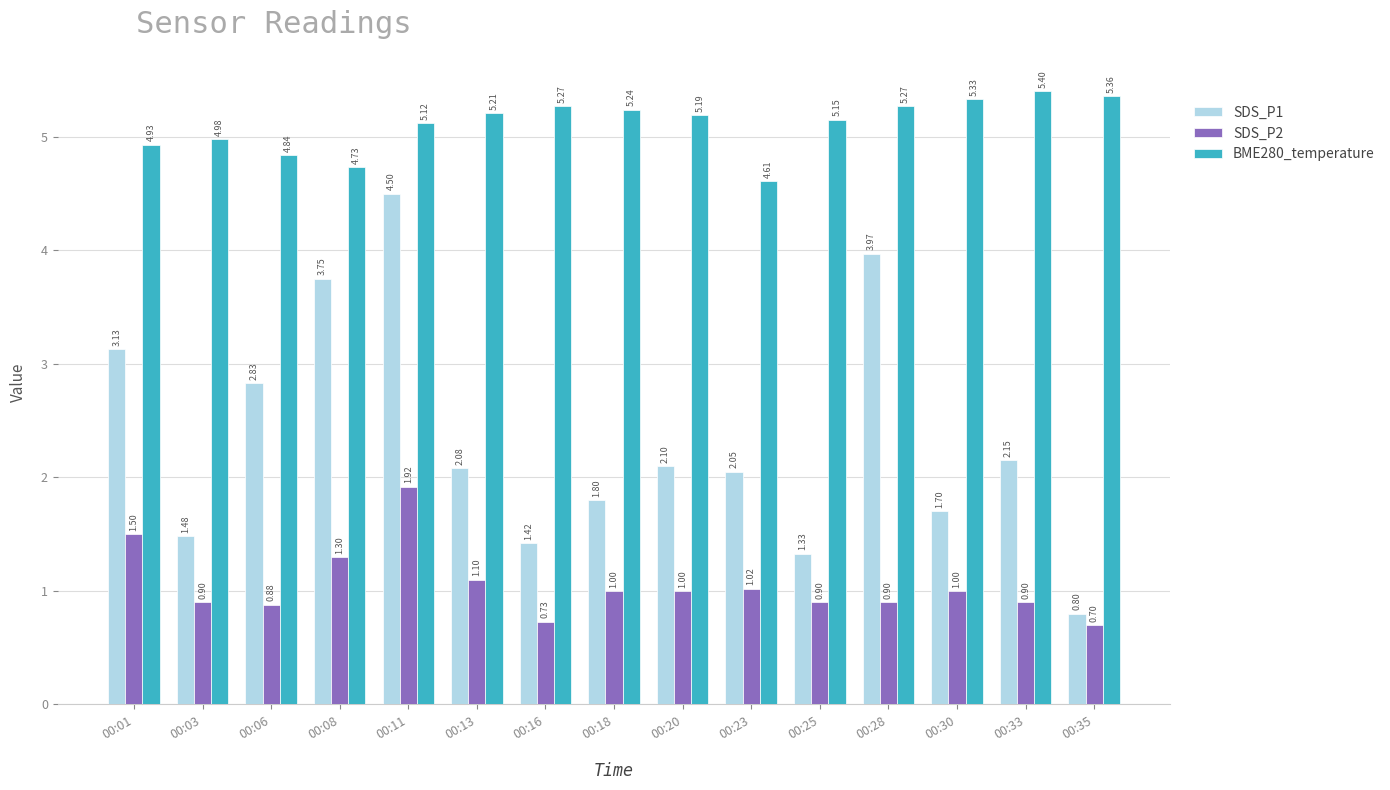

What is the total value across all series at 00:23?

7.7